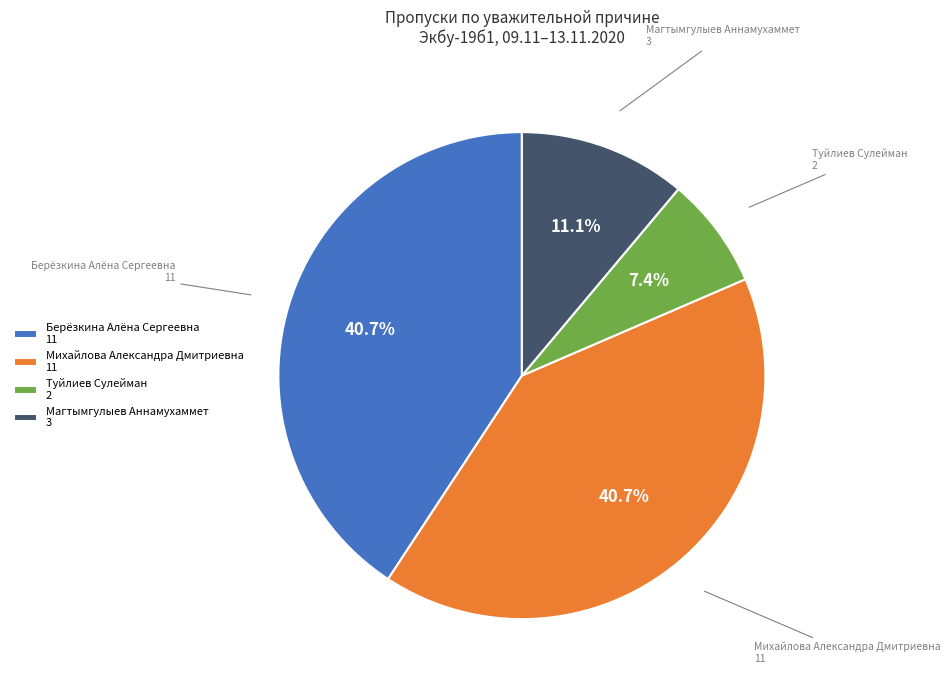

What is the total percentage of Магтымгулыев Аннамухаммет 3 and Туйлиев Сулейман 2?

18.5%